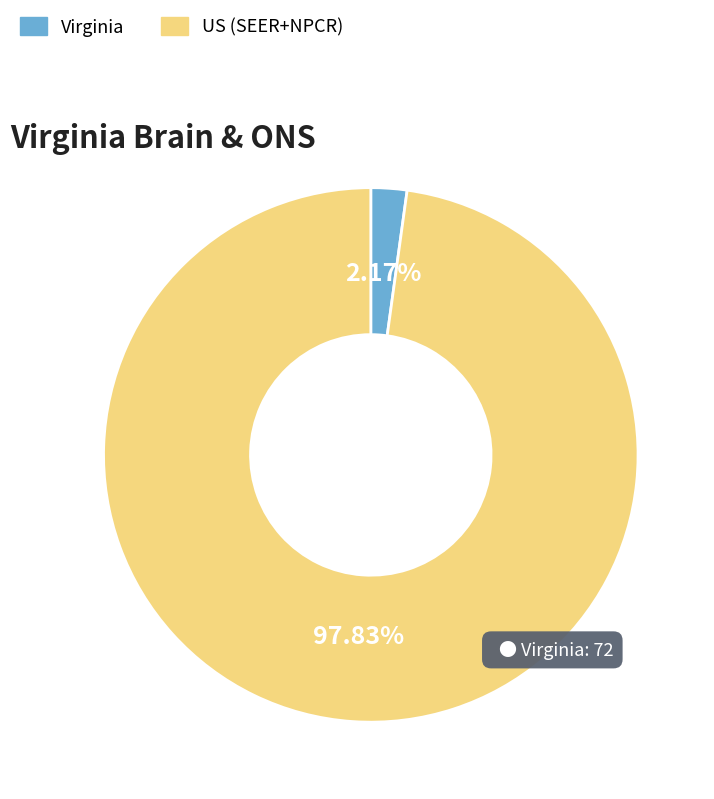

Combined, do Virginia and US (SEER+NPCR) account for over 50%?

Yes